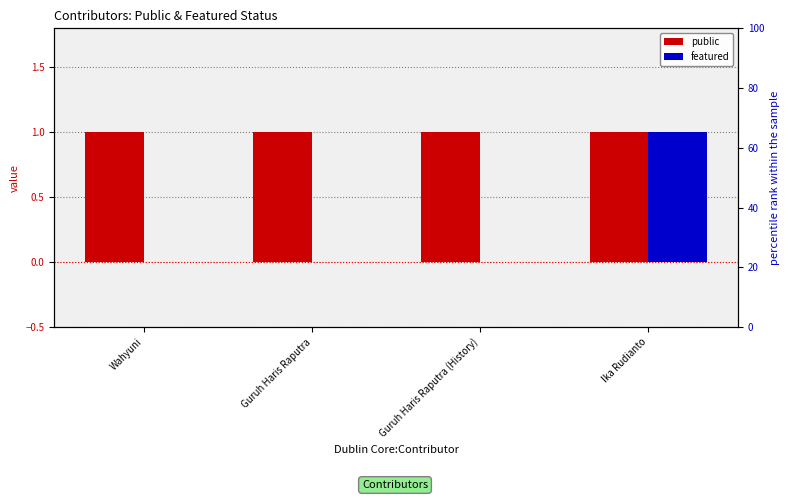

Rank the series by their maximum value, from lowest to highest.

public, featured